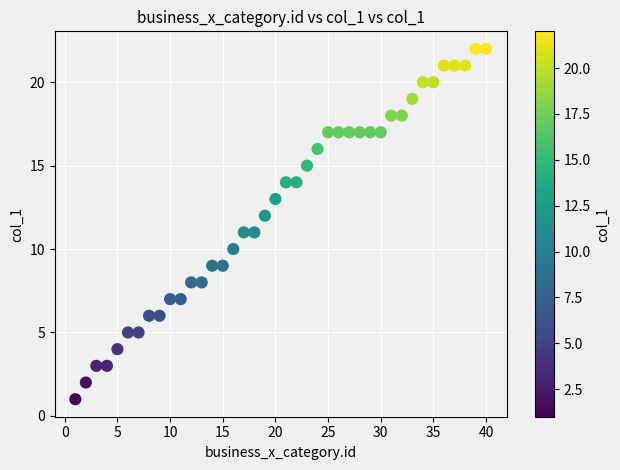

What is the range of Y values (max minus min)?

21